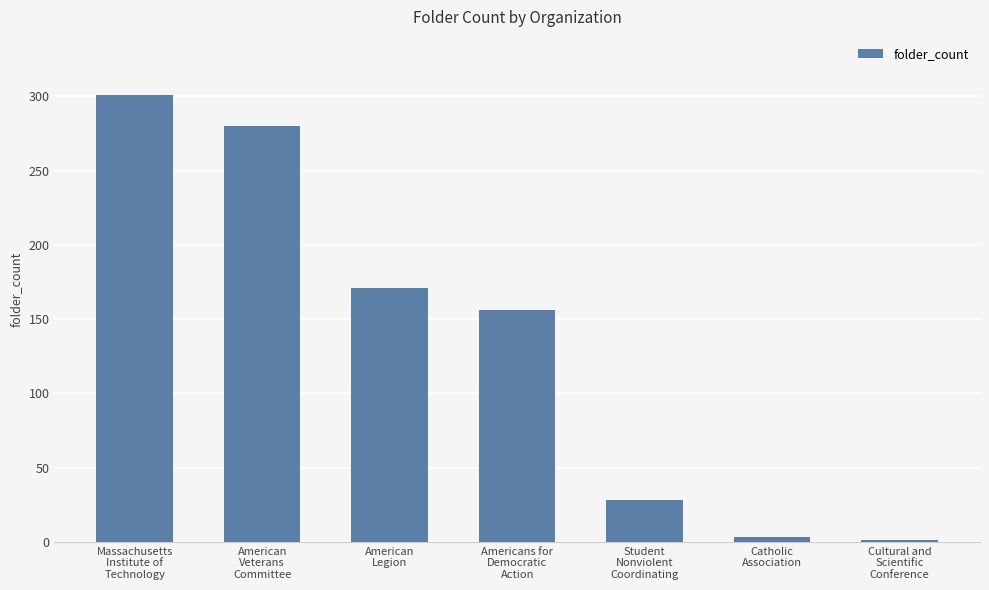

Does the chart contain stacked bars?

No